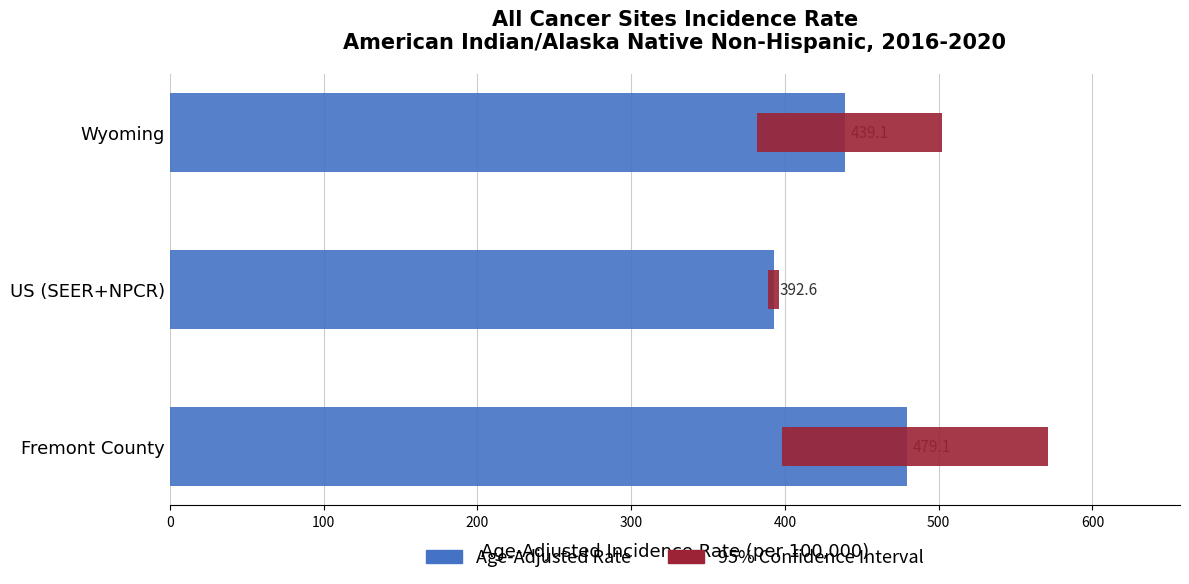

Is the value of 95% Confidence Interval at US (SEER+NPCR) greater than the value of Age-Adjusted Rate at Wyoming?

No